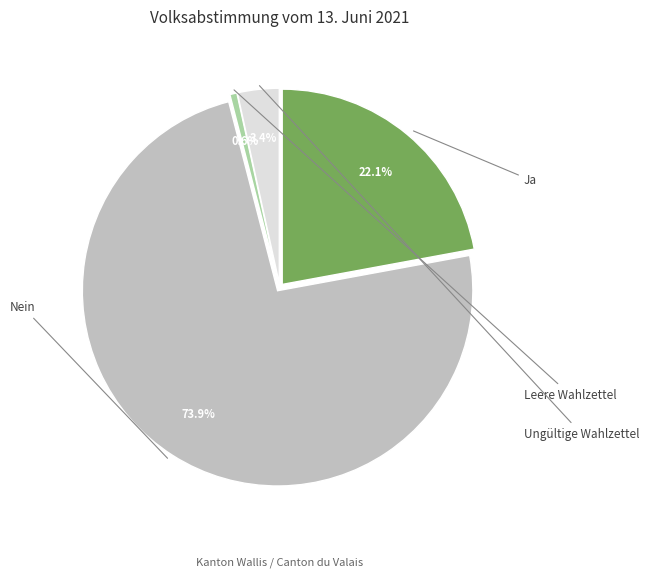

To the nearest percent, what is the difference between the Ungültige Wahlzettel and Ja slice percentages?

19%